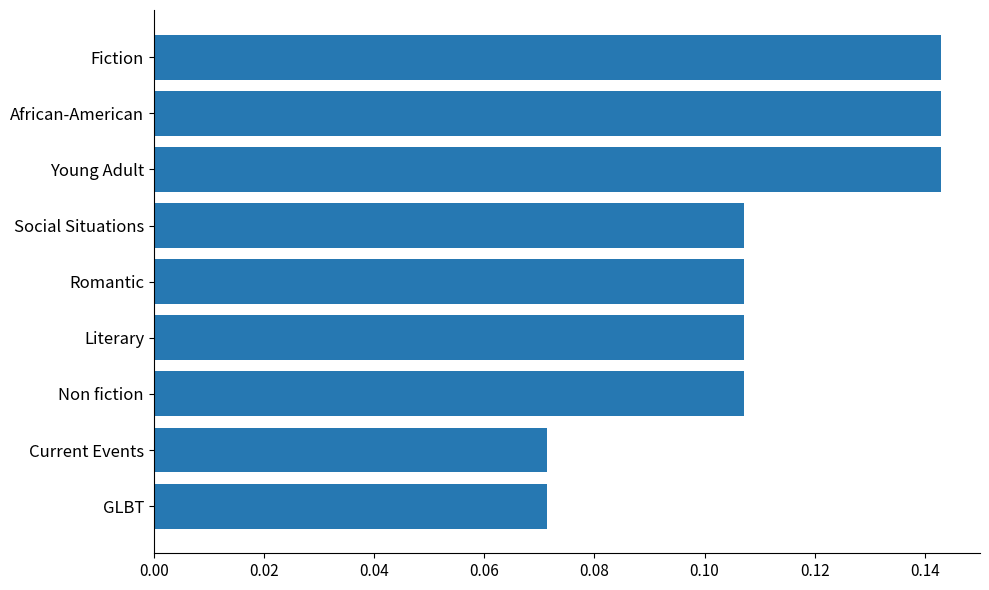

The chart shows a value of 0.2 at Young Adult. True or false?

False